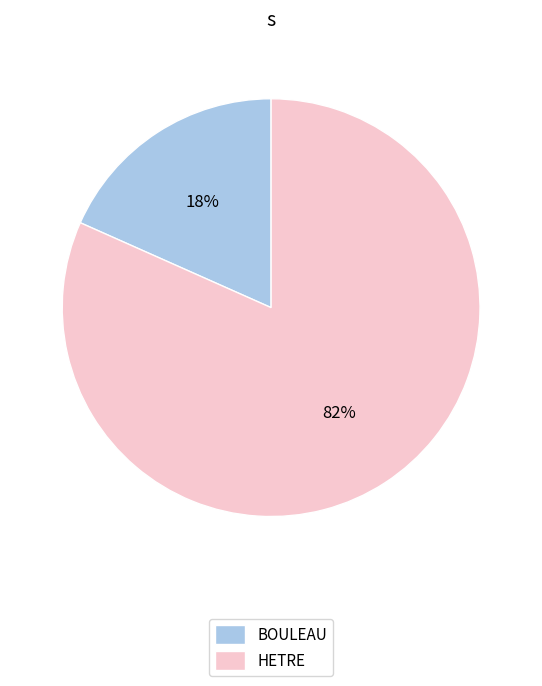

To the nearest percent, what is the average slice percentage?

50%